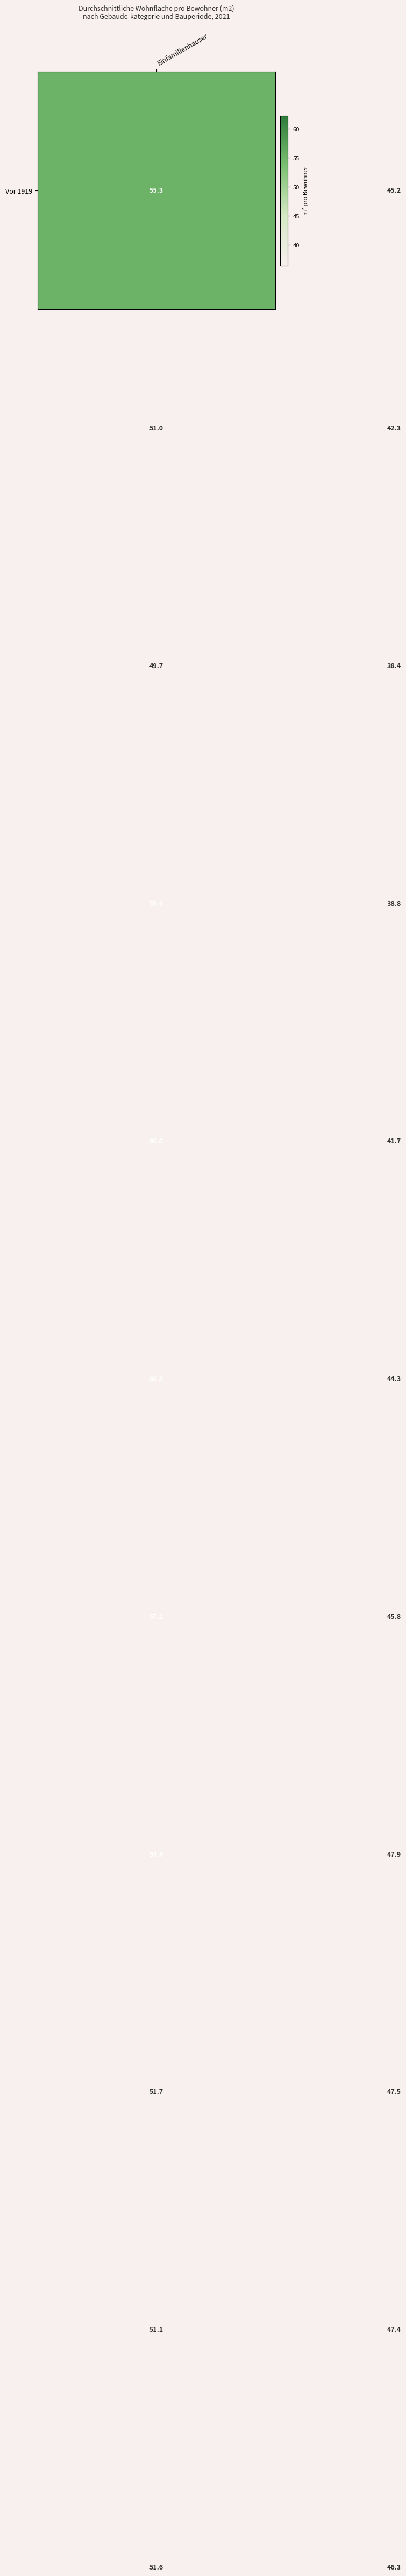

What is the maximum value shown in the chart?

60.3